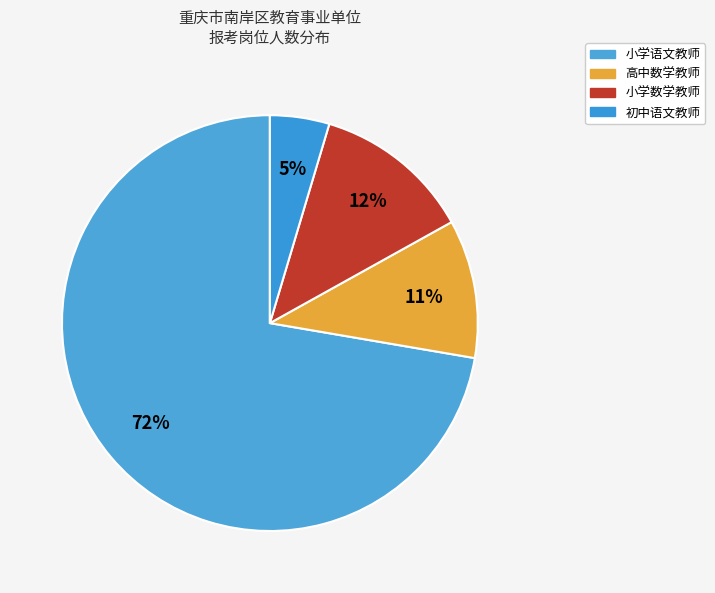

Count the number of slices in the pie.

4